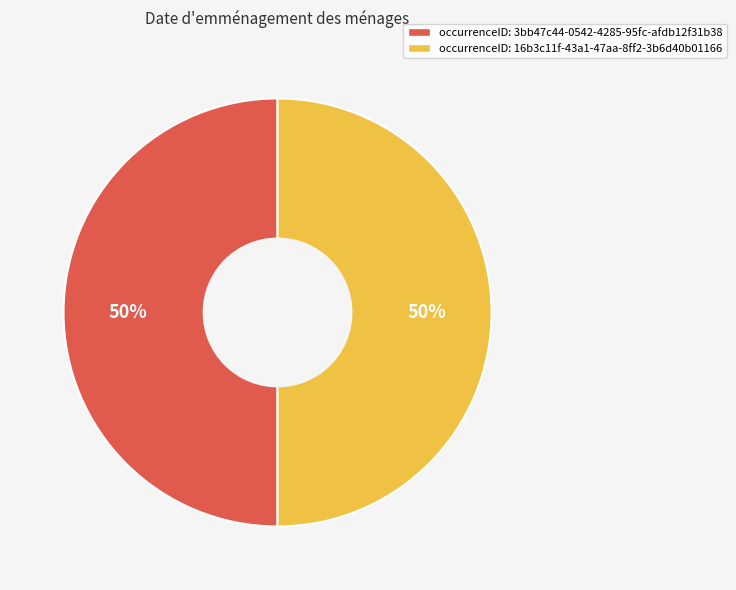

To the nearest percent, what is the average slice percentage?

50%